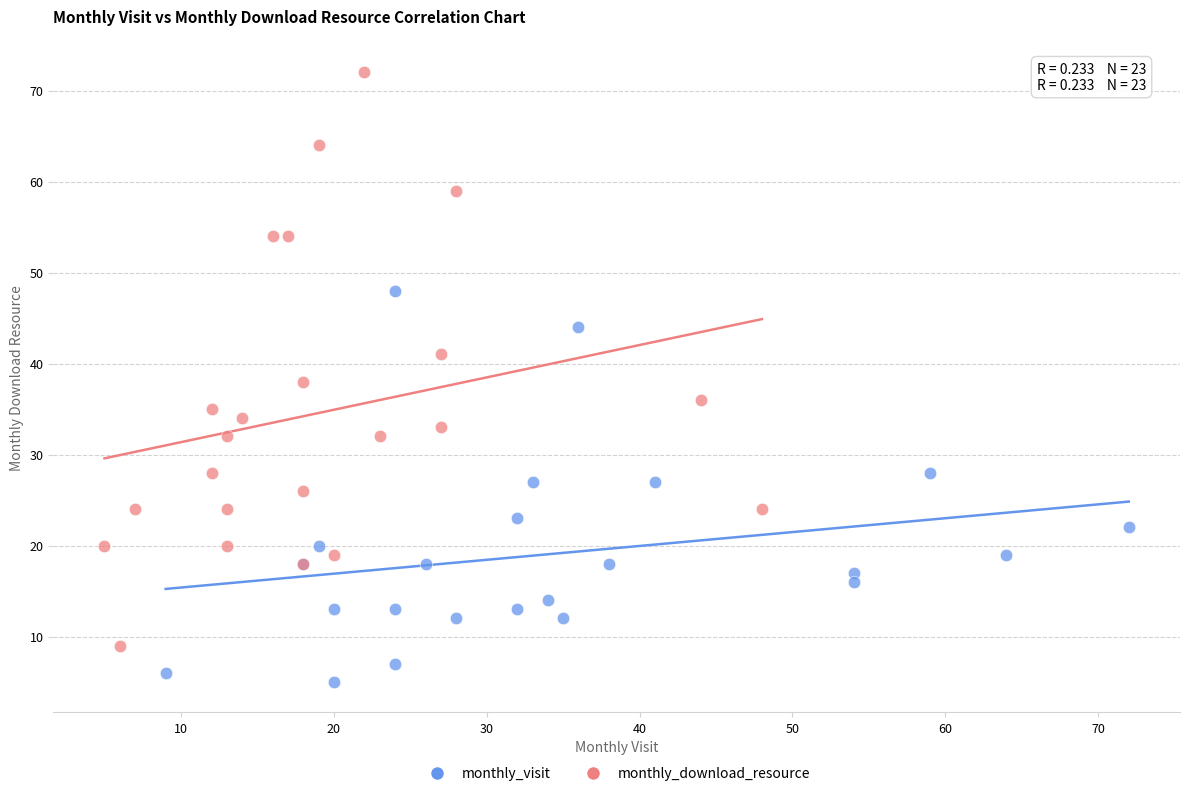

Which series contains the lowest Y value?

monthly_visit